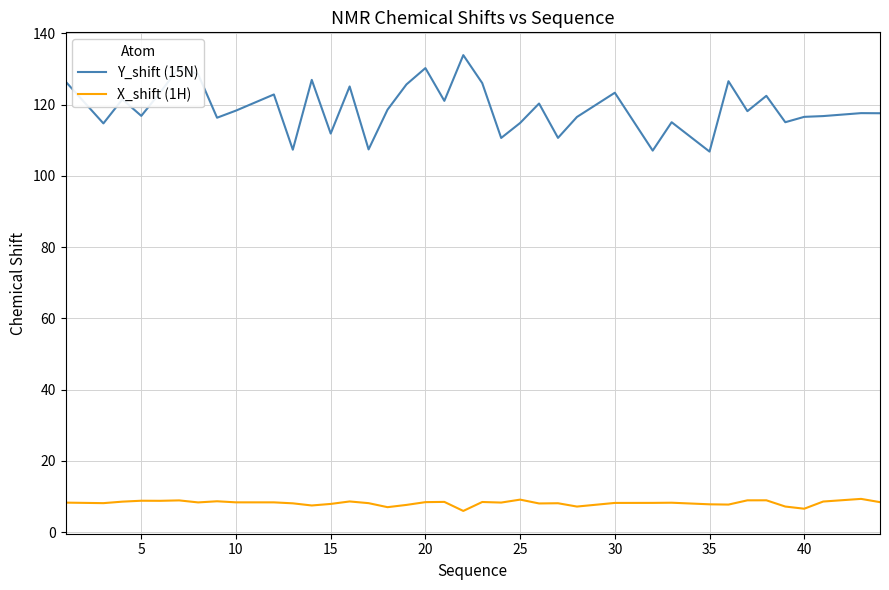

Which series has the largest range (max minus min)?

Y_shift (15N)